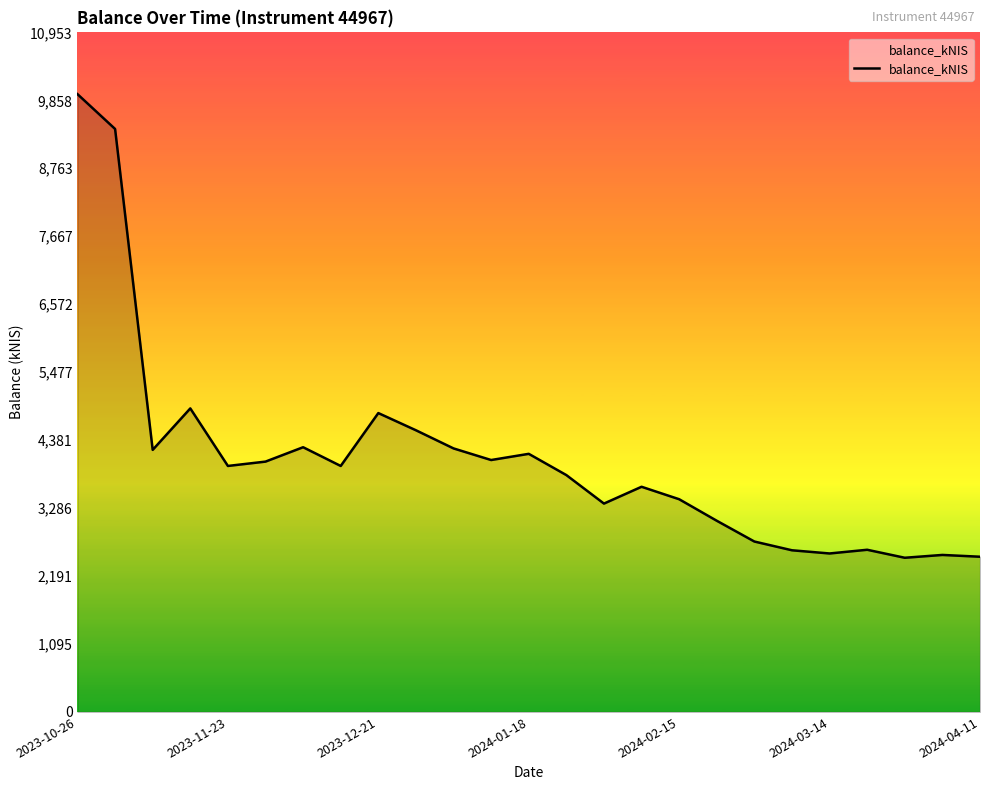

What is the difference between the maximum and minimum values?

7472.4